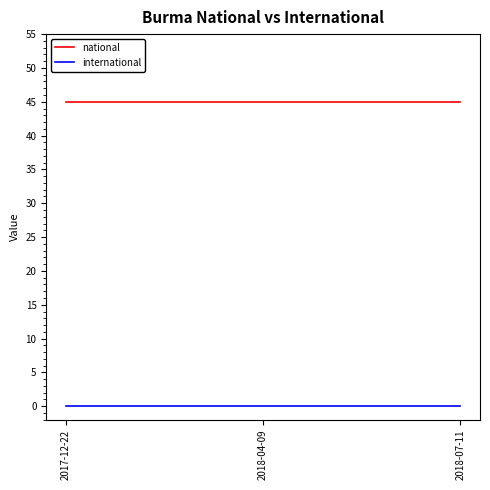

List the series in order of their peak value, lowest first.

international, national